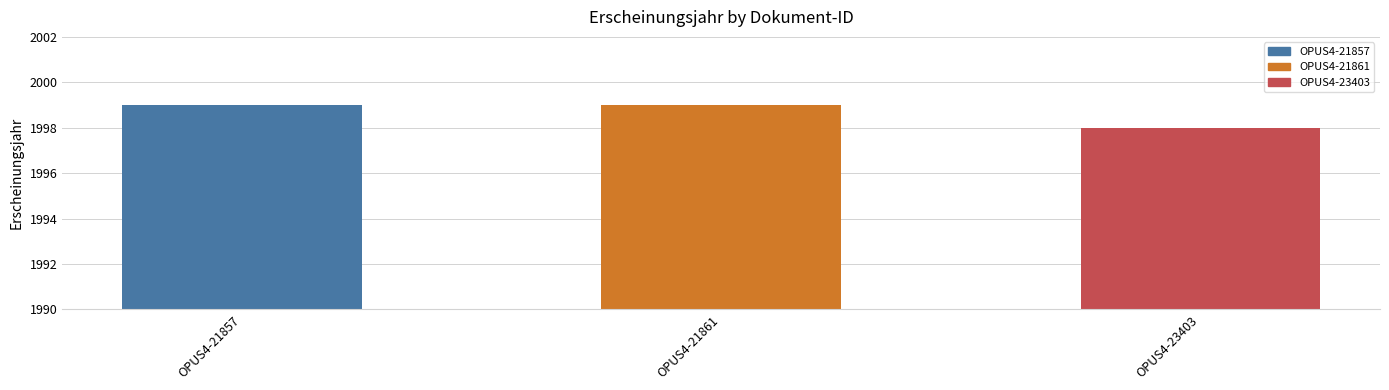

Does the chart contain stacked bars?

No